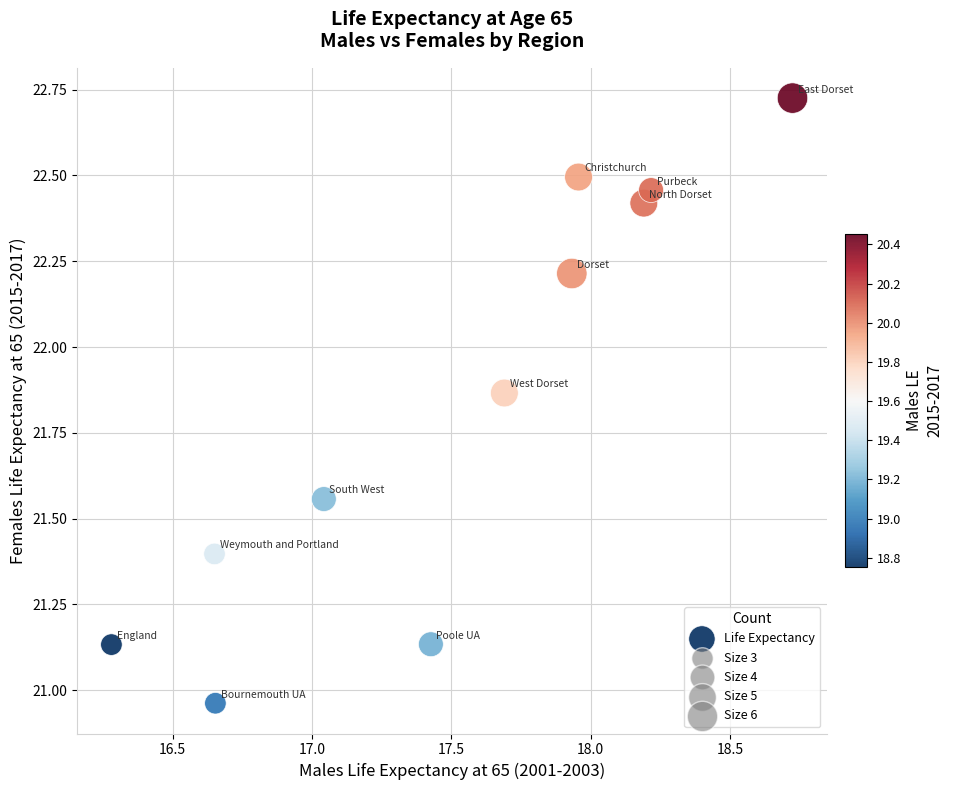

What is the average X value?

17.5